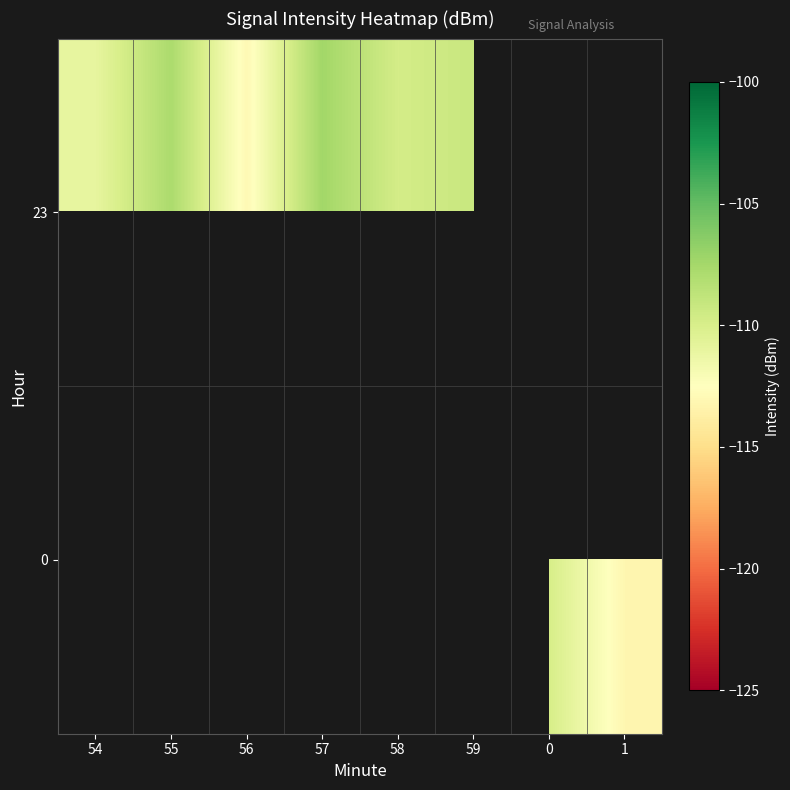

How many values in the 23 series are below -107?

6